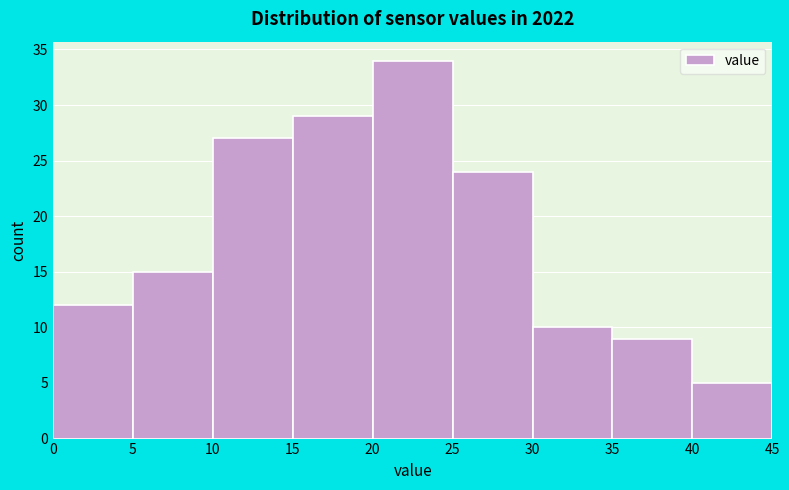

Which range on the x-axis has the tallest bar?

20 to 25